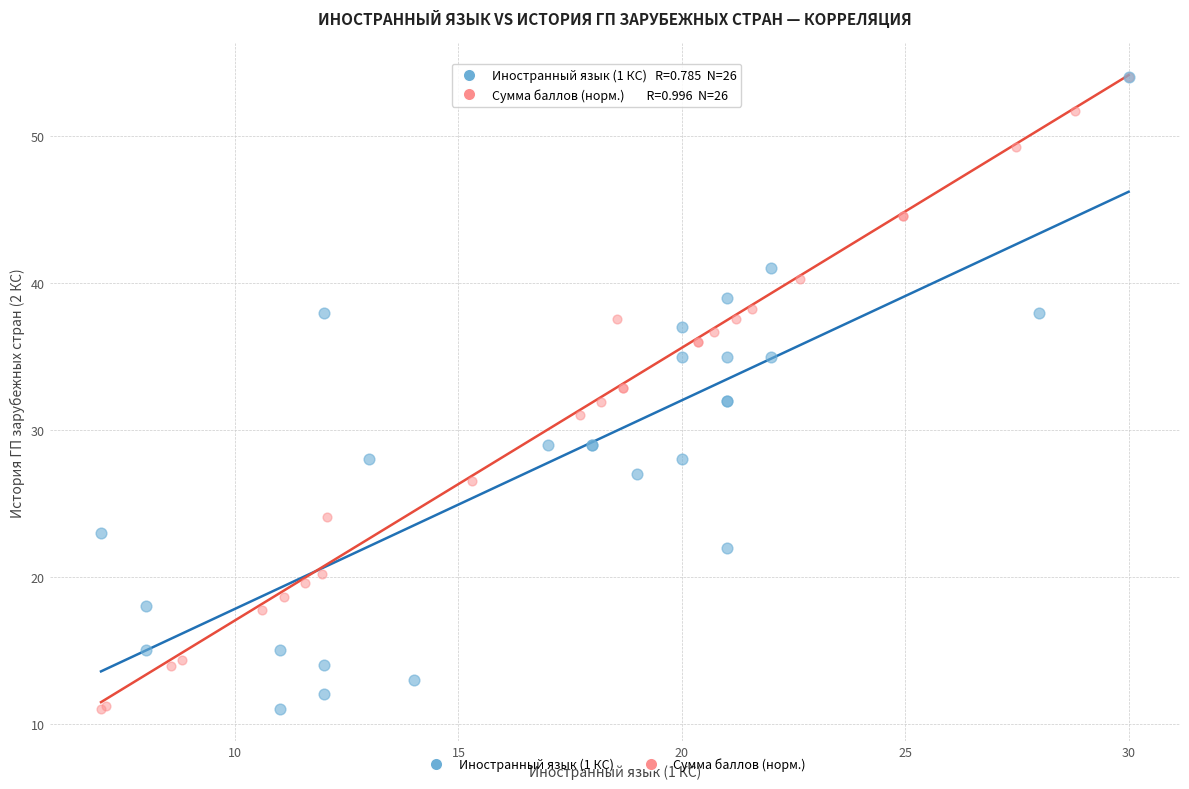

What are all the series names shown in the legend?

Иностранный язык (1 КС), Сумма баллов (норм.)